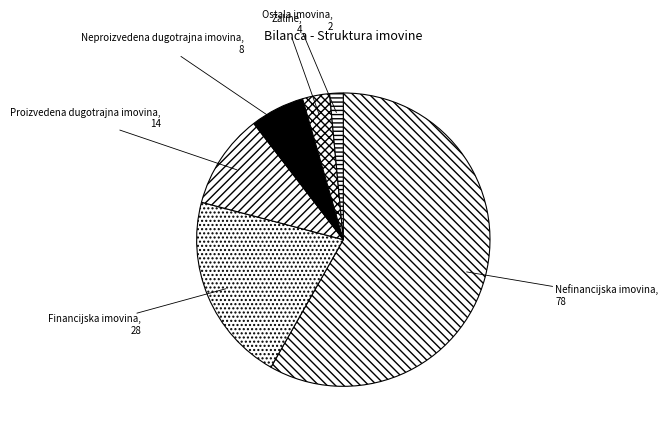

Does Proizvedena dugotrajna imovina account for over 50% of the chart?

No